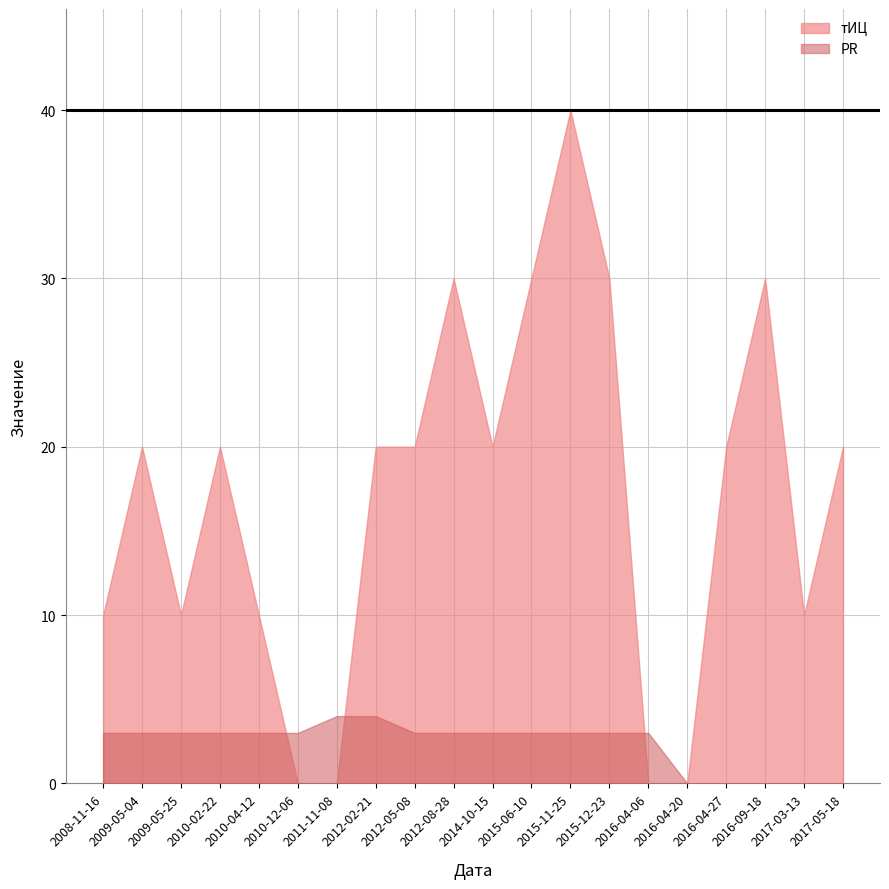

What is the difference between the second highest and minimum values in the PR series?

4